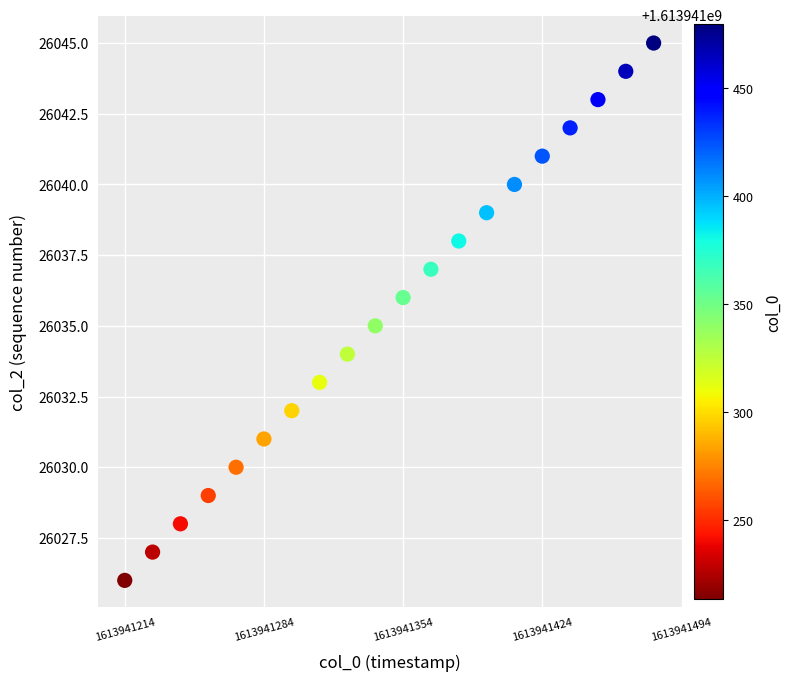

What is the range of Y values (max minus min)?

19